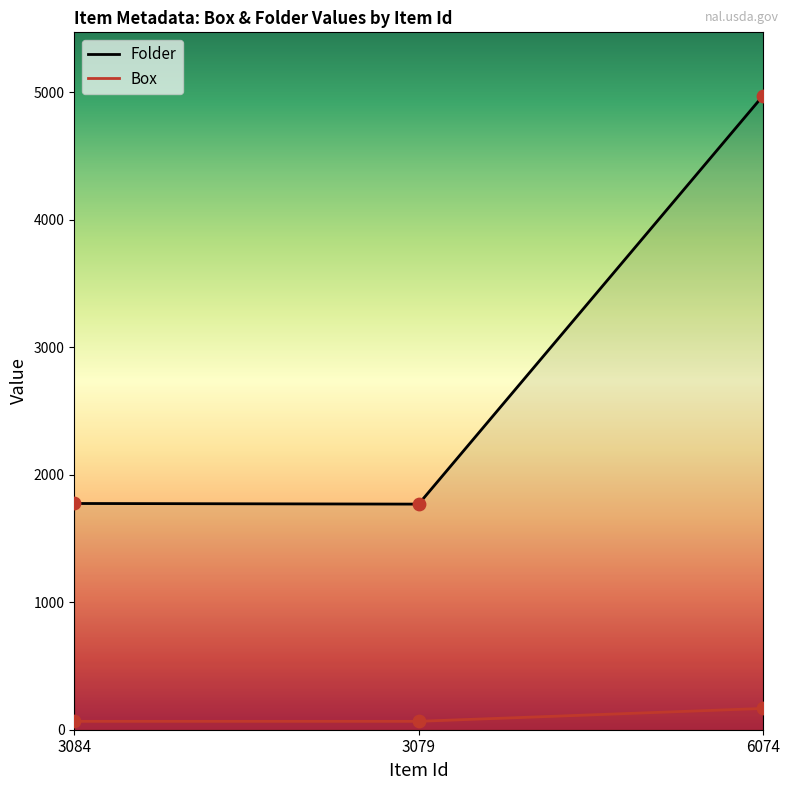

Is the value of Box at 3084 greater than the value of Folder at 3079?

No